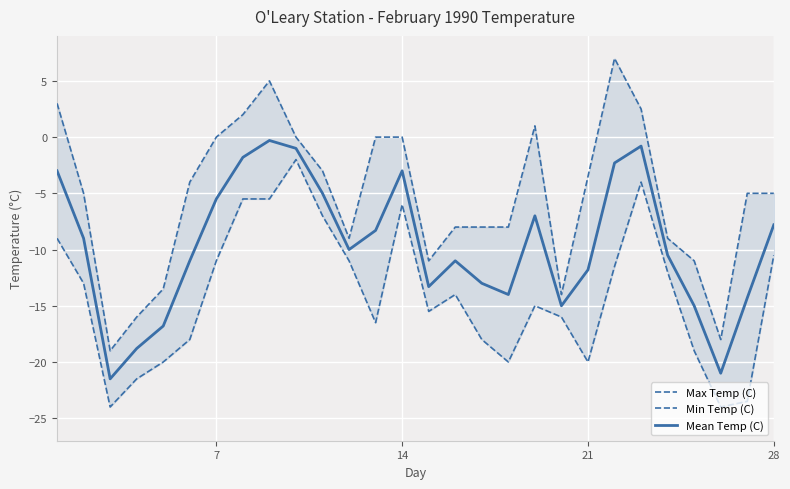

What is the minimum value for Mean Temp (C)?

-21.5